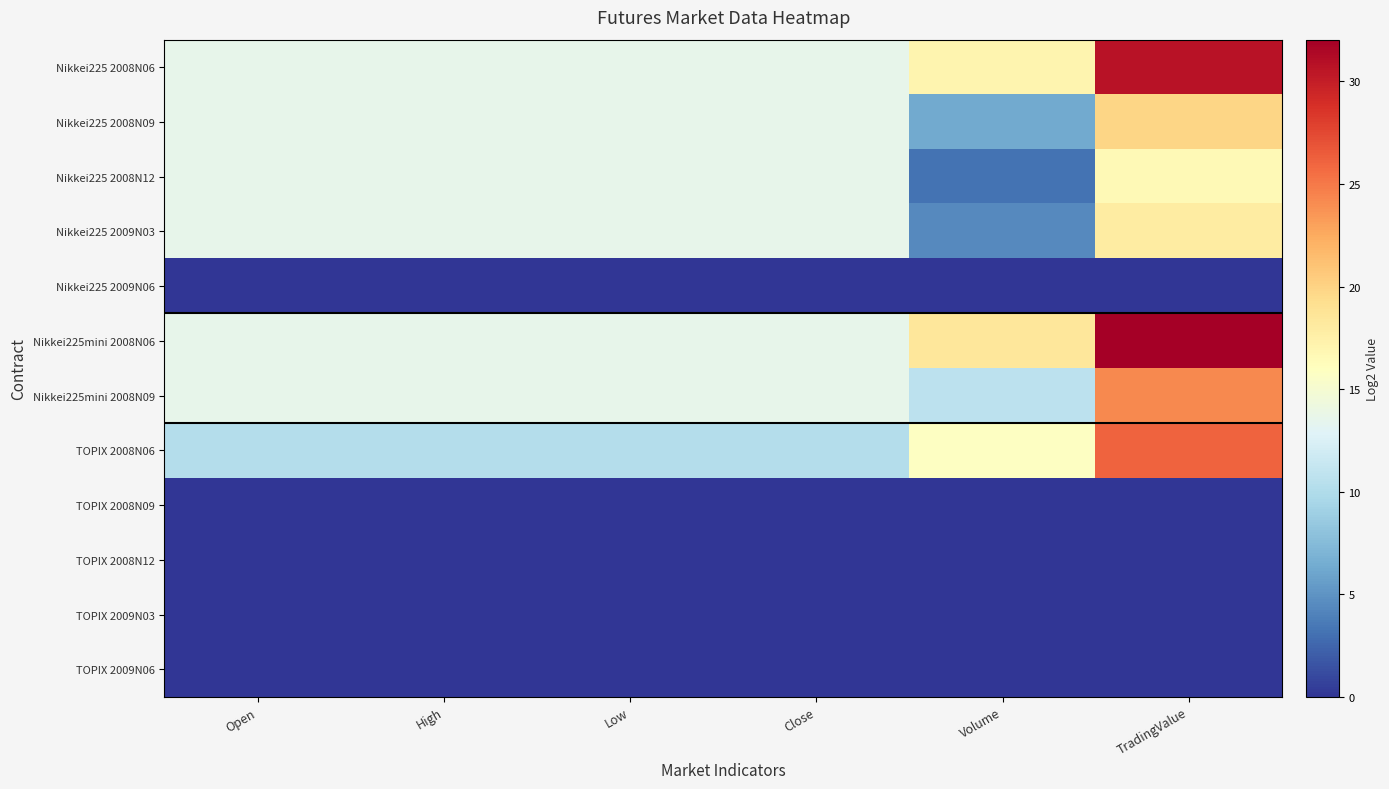

Which series has the largest range (max minus min)?

Nikkei225mini 2008N06